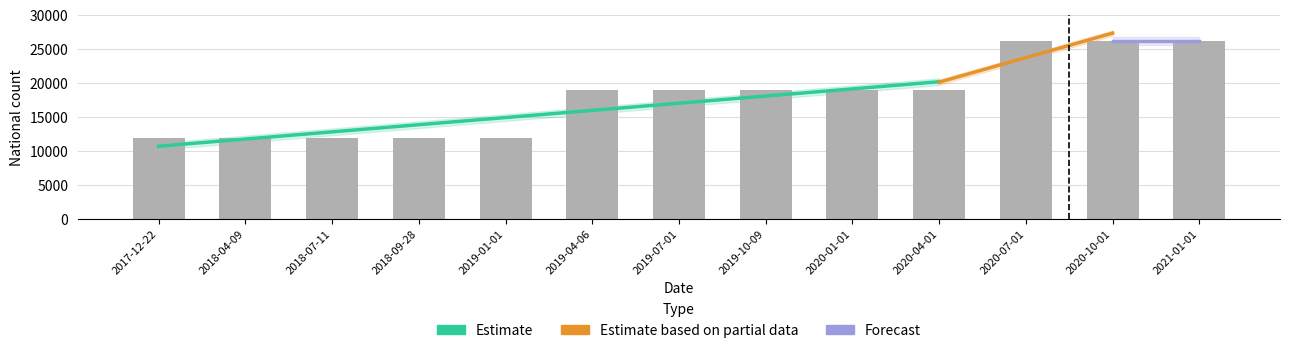

Reading right to left, transcribe all the data shown in this chart.

26106	26106	26106	18890	18890	18890	18890	18890	11928	11928	11928	11928	11928